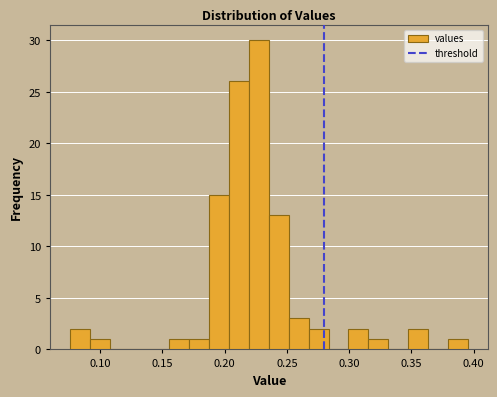

Read against the x-axis, roughly where is the centre of the tallest bar?

0.230